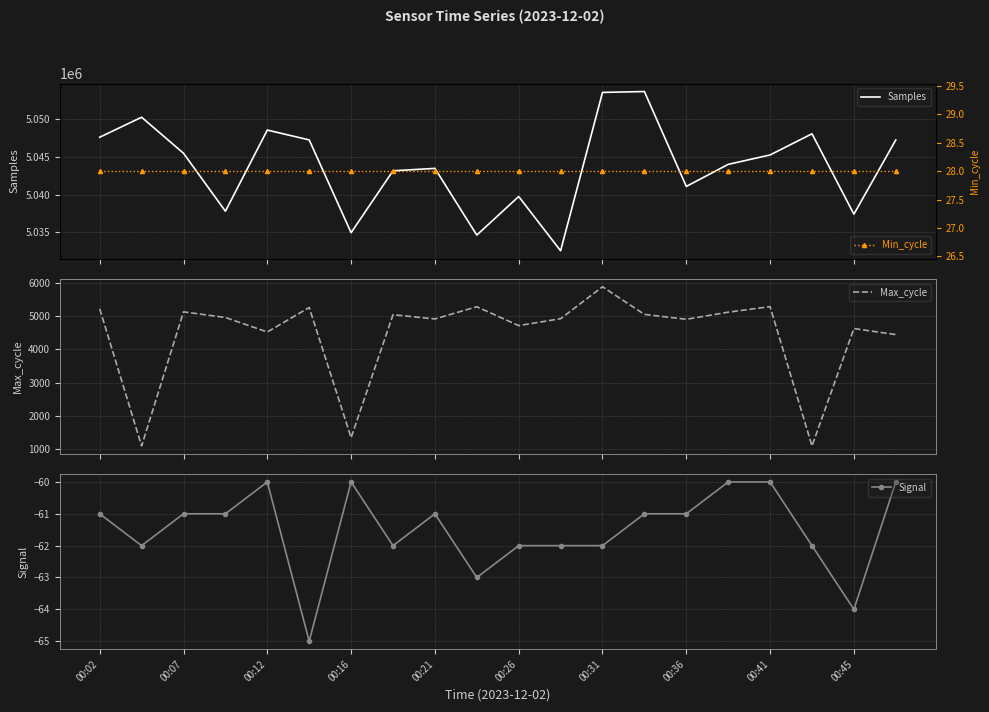

What is the maximum value for Max_cycle?

5887